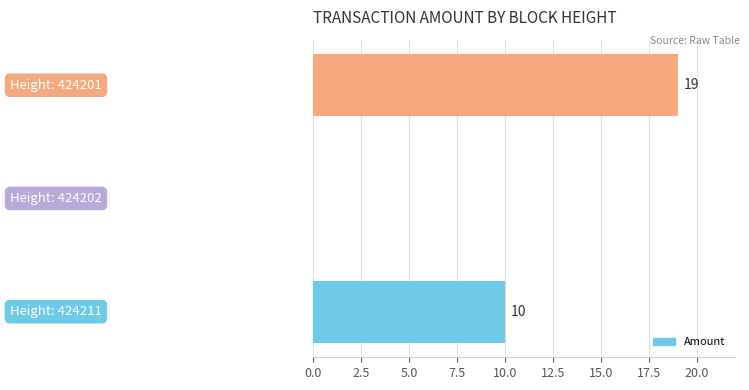

Are the bars horizontal?

Yes